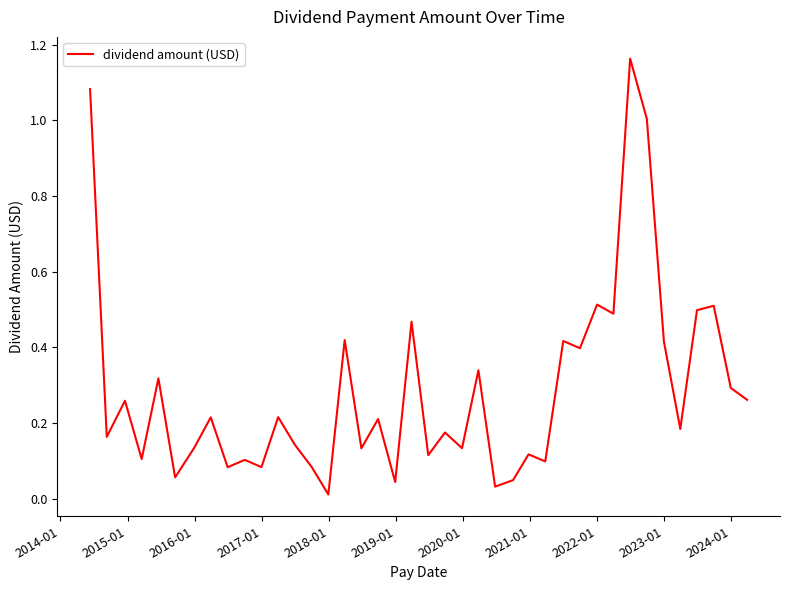

Is this an area chart (filled region under the line)?

No